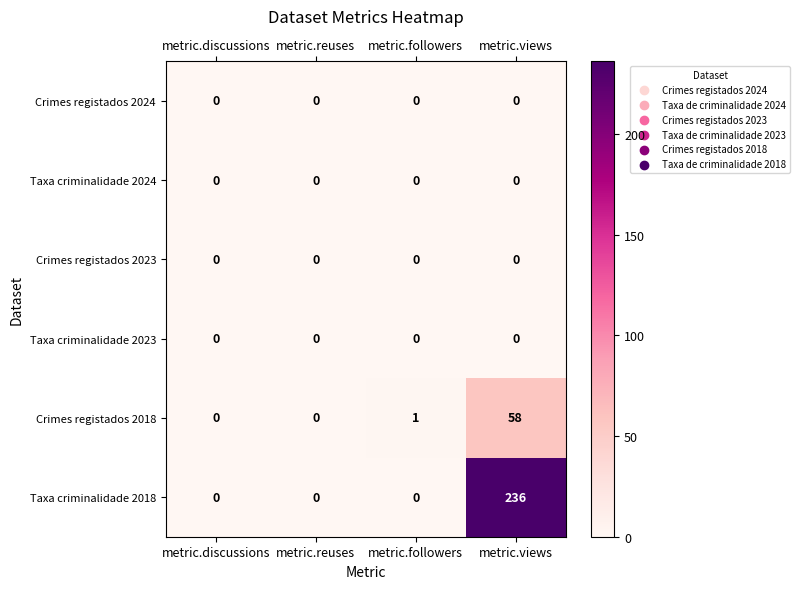

Count the number of categories in the chart.

4